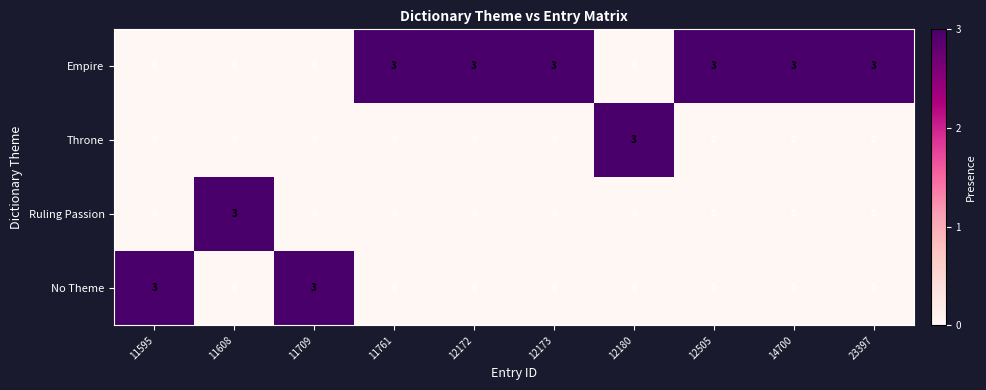

What is the difference between the maximum and minimum values in the Empire series?

3